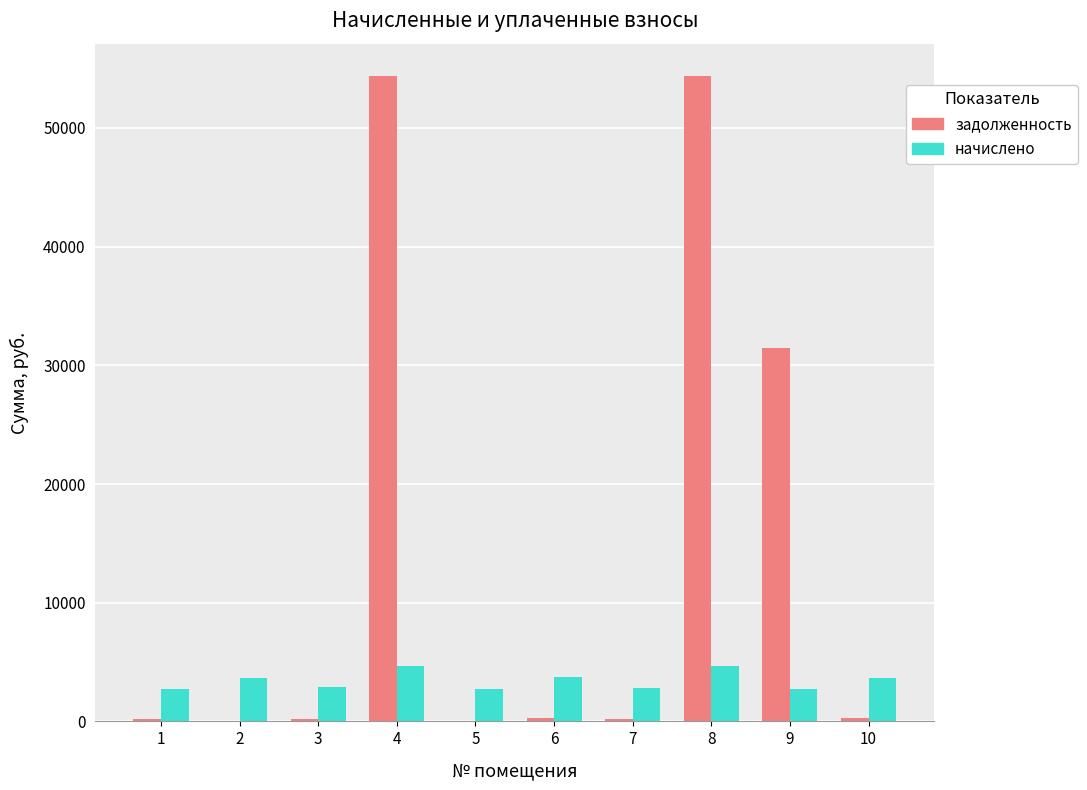

What is the highest value of the начислено series?

4703.9